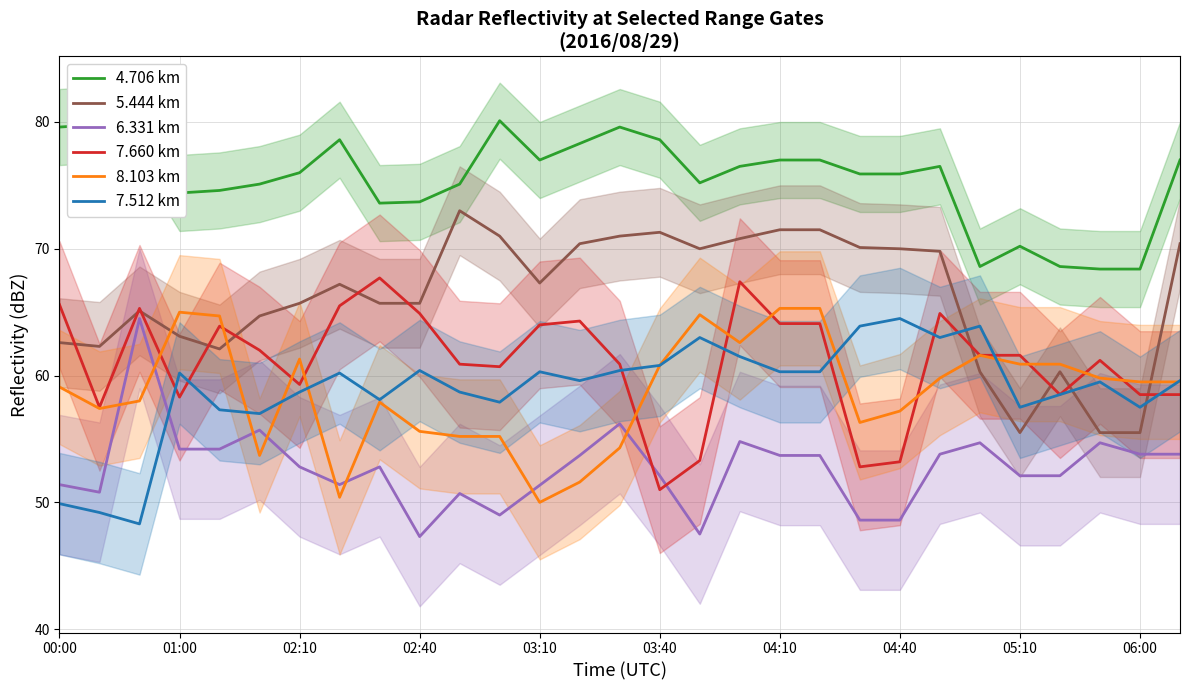

True or false: 4.706 km and 7.512 km intersect in this chart.

False